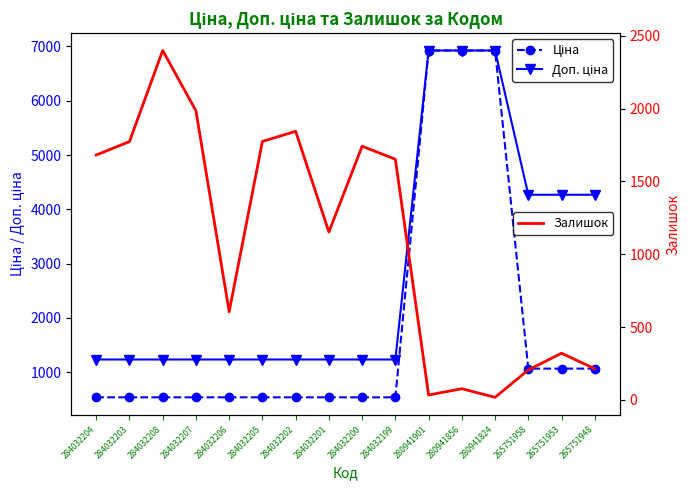

What is the label of the 10th point from the left?

284032199